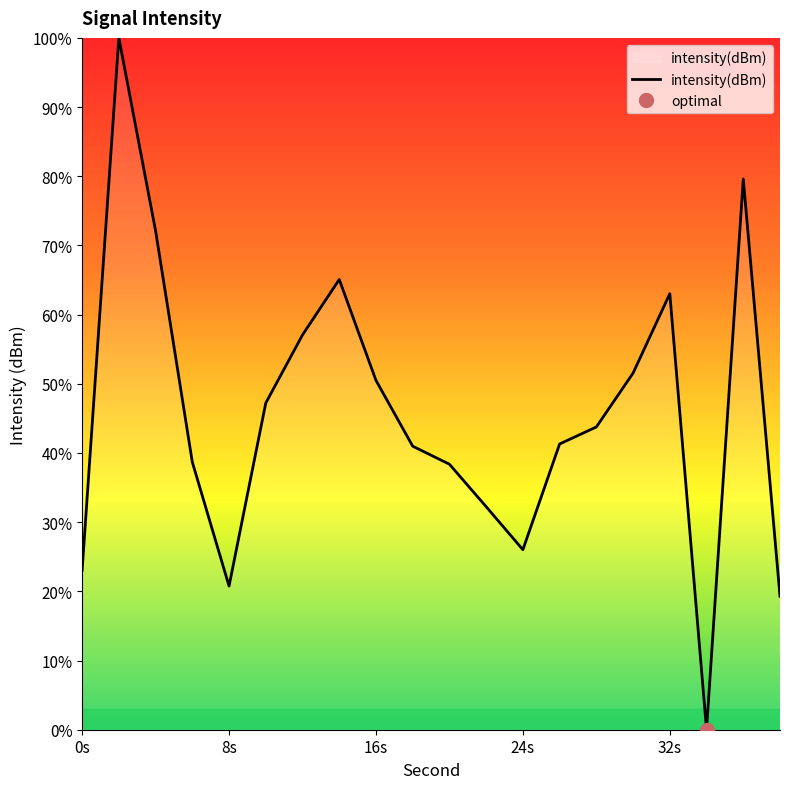

What is the value of the 8th point from the left?

65.1